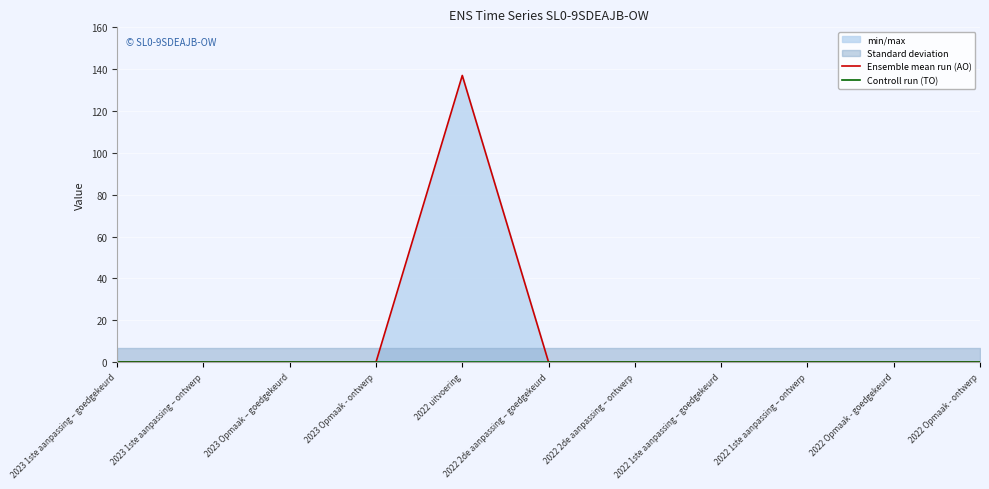

What is the difference between the maximum and minimum values in the Ensemble mean run (AO) series?

137